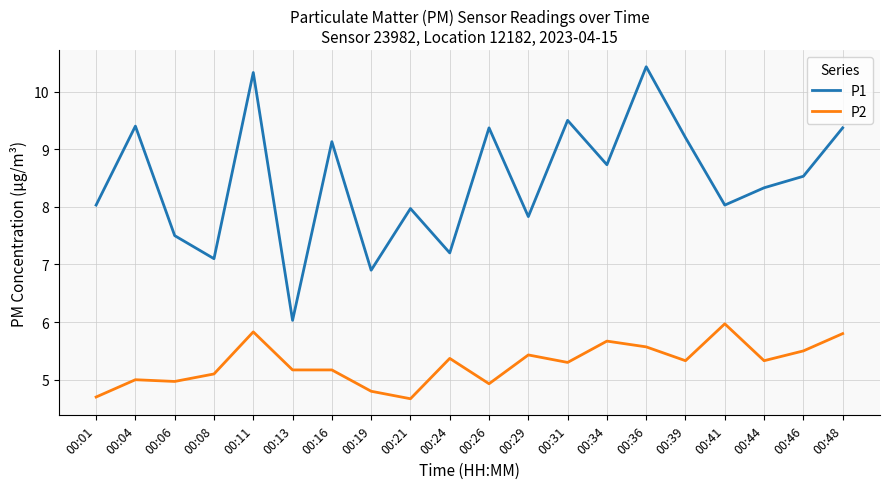

At which label does P1 reach its minimum?

00:13